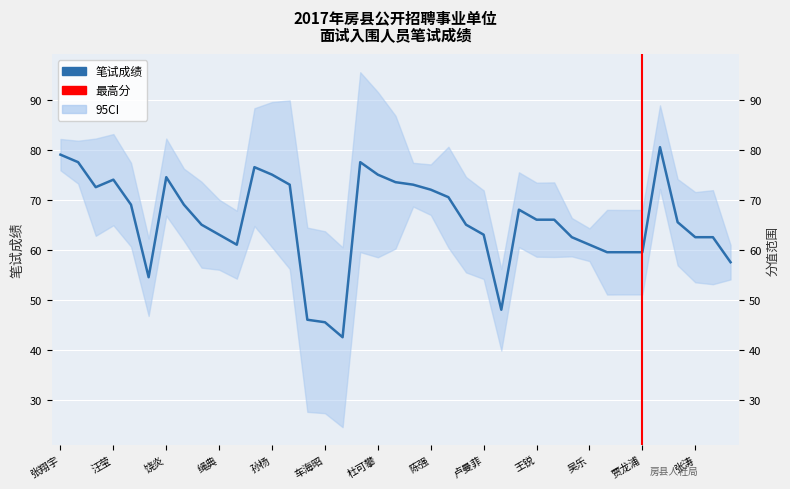

Reading right to left, what are all the values shown in this chart?

余健=57.5	许世锦=62.5	张涛=62.5	冯旭=65.5	卢豪=80.5	贾龙浦=59.5	贾永鑫=59.5	刘珊=59.5	吴乐=61.0	雷宇=62.5	田野=66.0	王锐=66.0	丁春树=68.0	何俊=48.0	卢曼菲=63.0	方玉洁=65.0	胡亚军=70.5	陈强=72.0	邱龙=73.0	朱田甜=73.5	杜可攀=75.0	杨俊杰=77.5	王东=42.5	车海昭=45.5	杨甜甜=46.0	李沁林=73.0	孙杨=75.0	范立萍=76.5	刘煜琳=61.0	绳典=63.0	郑青山=65.0	吴宇昊=69.0	饶炎=74.5	孙李炜=54.5	郭敏=69.0	汪莹=74.0	郜玙=72.5	付俊辉=77.5	张翔宇=79.0